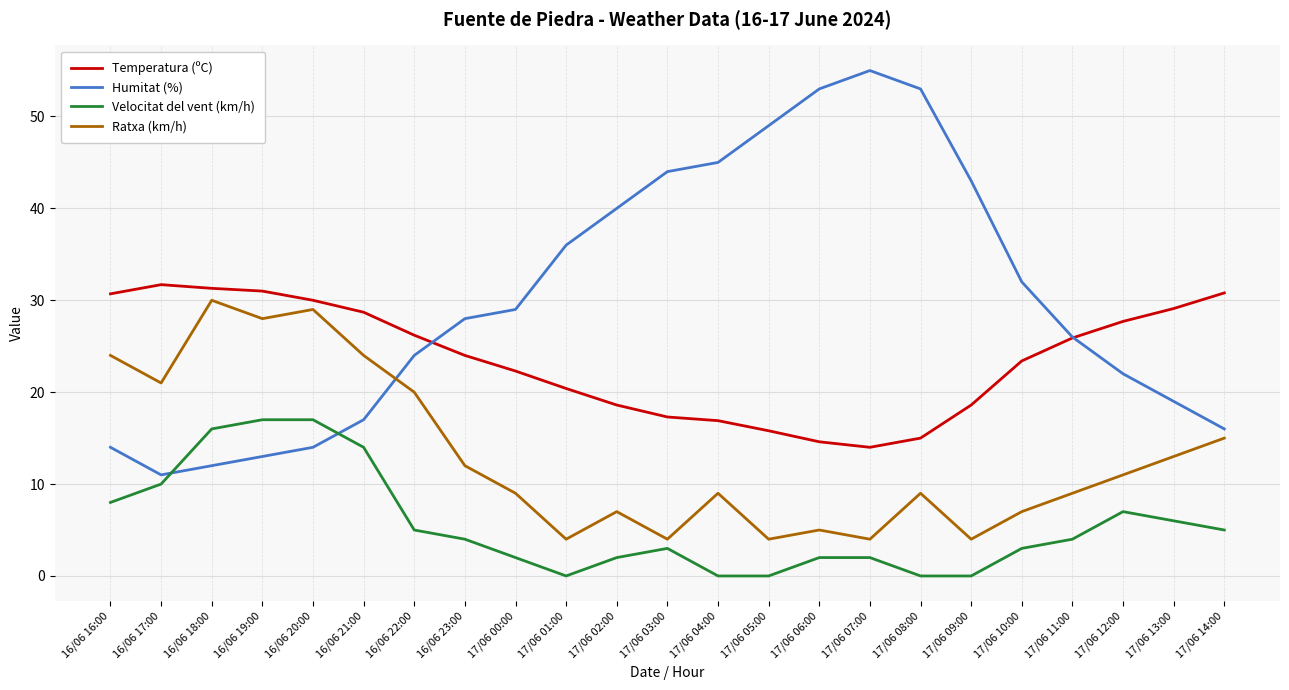

What is the difference between the highest and lowest values at 17/06 11:00?

22.0